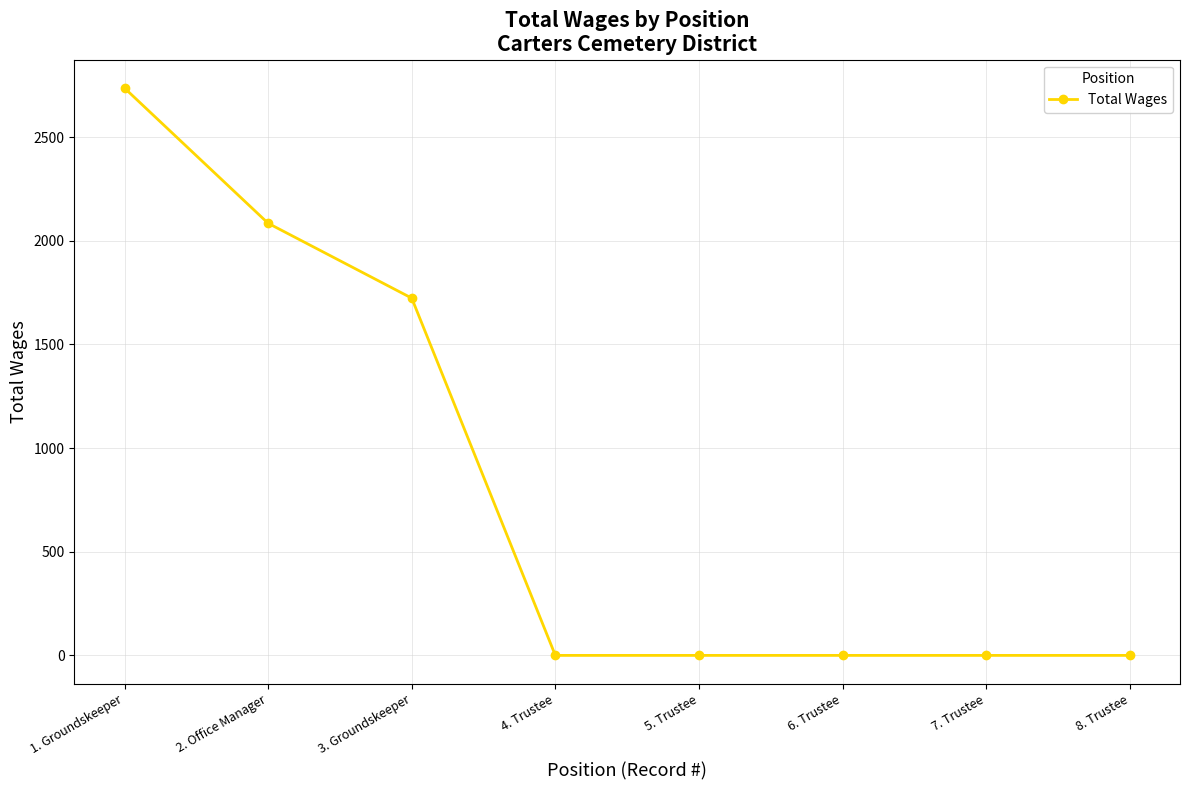

The chart shows a value of 766 at 1. Groundskeeper. True or false?

False